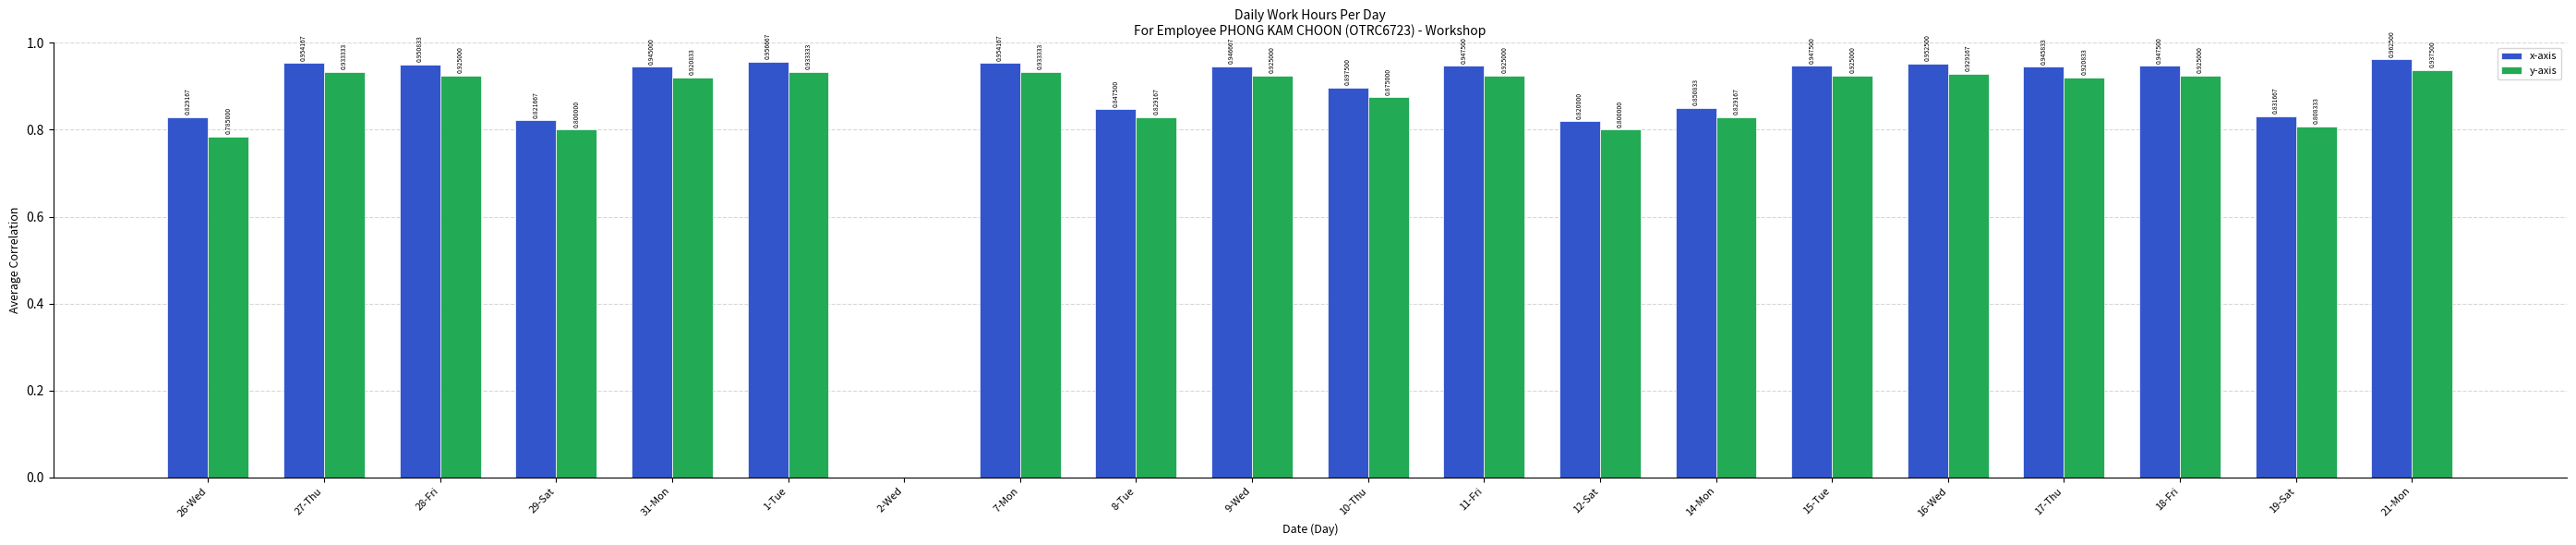

The value of y-axis at 9-Wed is 0.9. True or false?

True